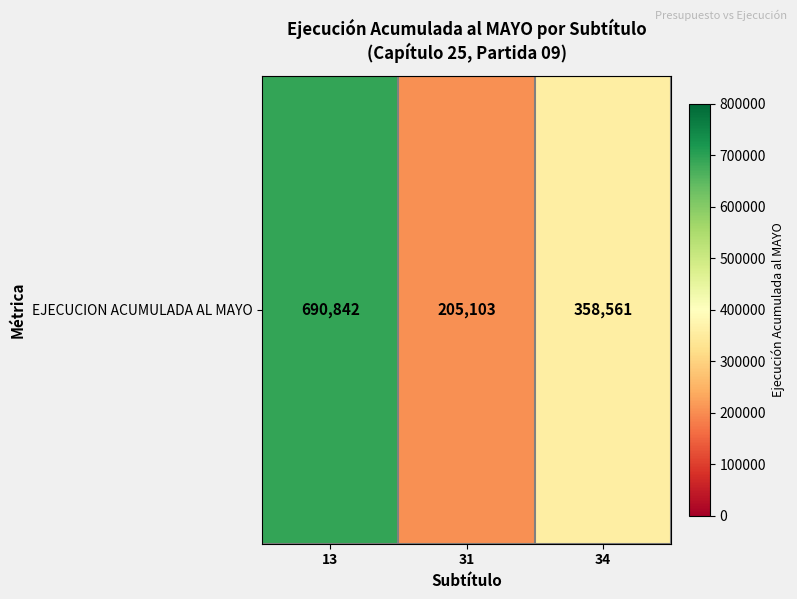

List the labels in order of value, smallest first.

31, 34, 13